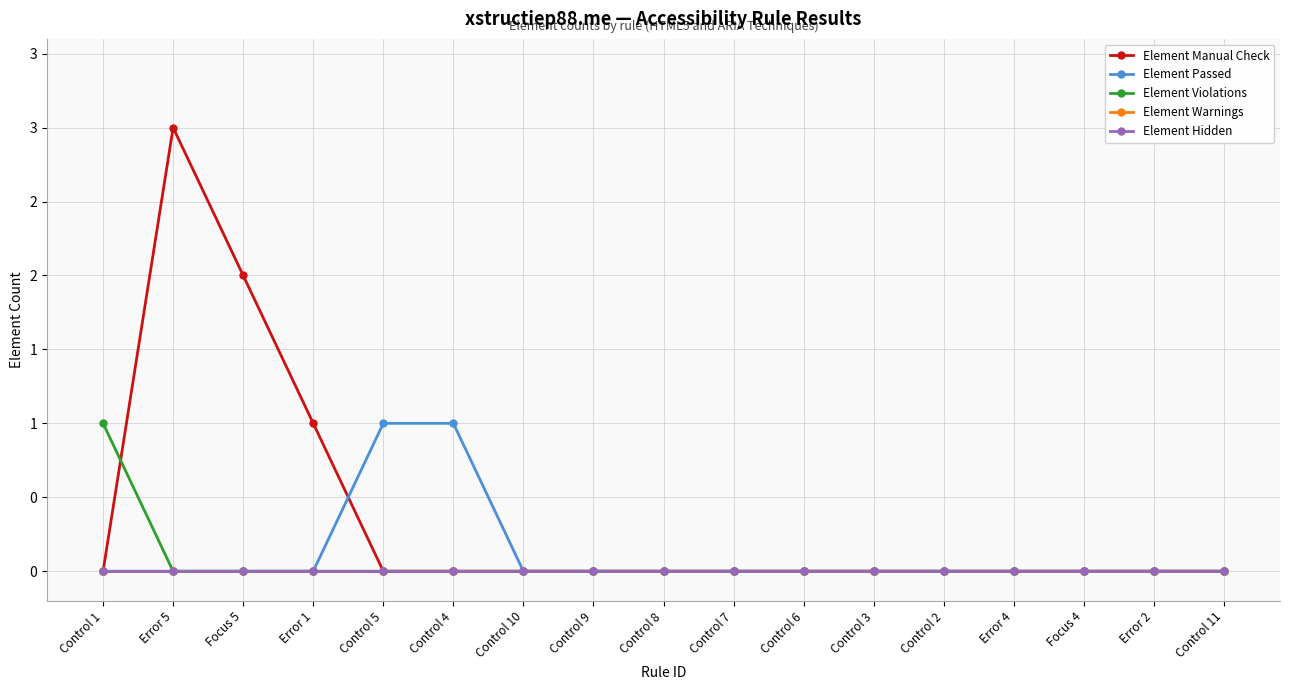

At which category is the sum across all series the highest?

Error 5